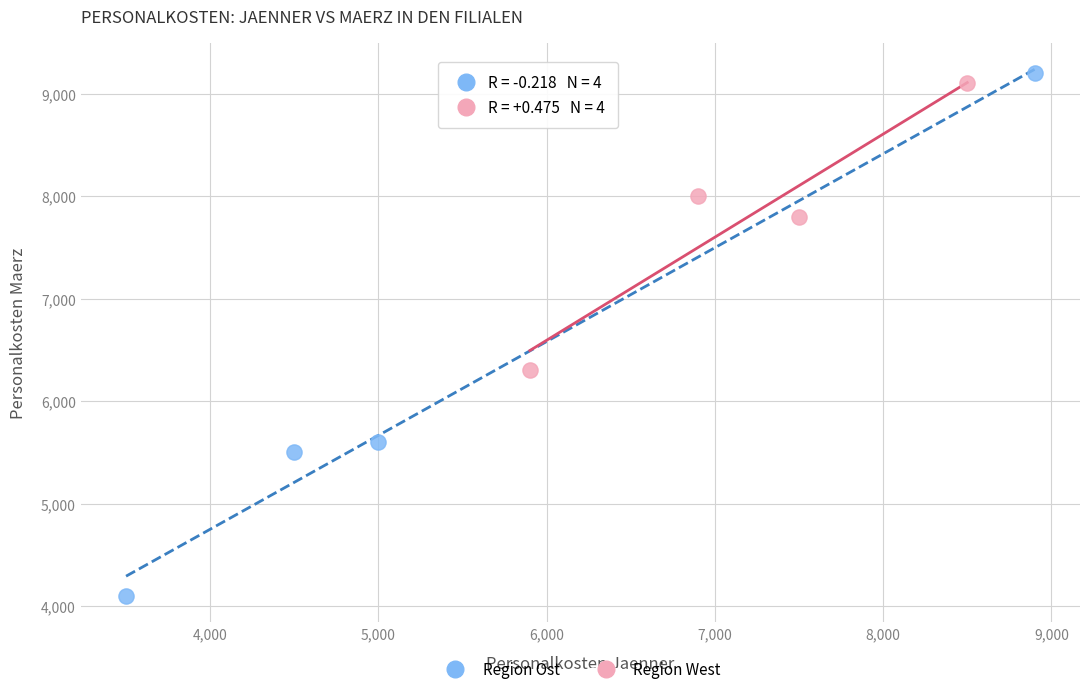

Which series has the widest spread of Y values?

Region Ost